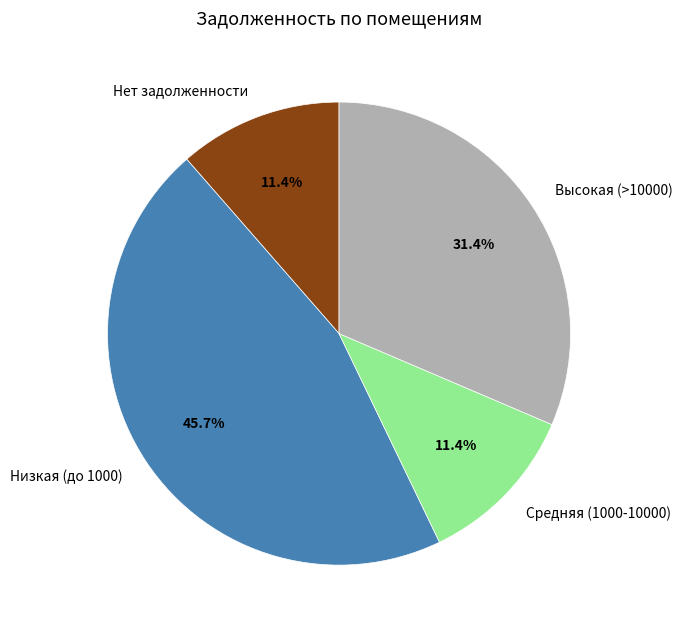

How much of the chart is everything except Нет задолженности?

88.6%